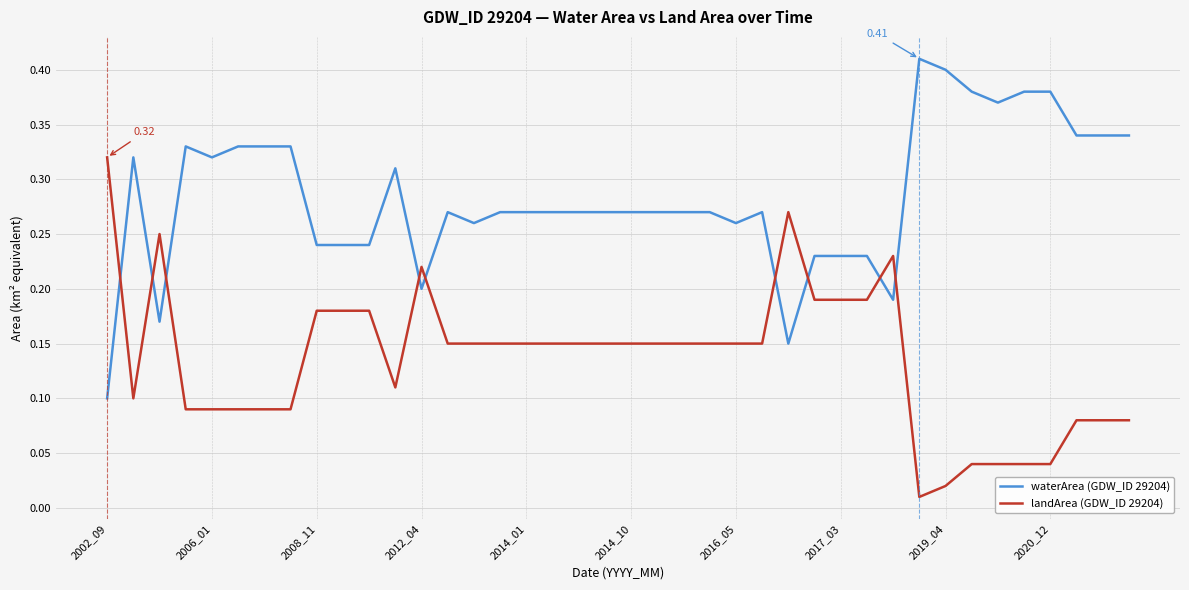

Rank the series by their maximum value, from lowest to highest.

landArea (GDW_ID 29204), waterArea (GDW_ID 29204)